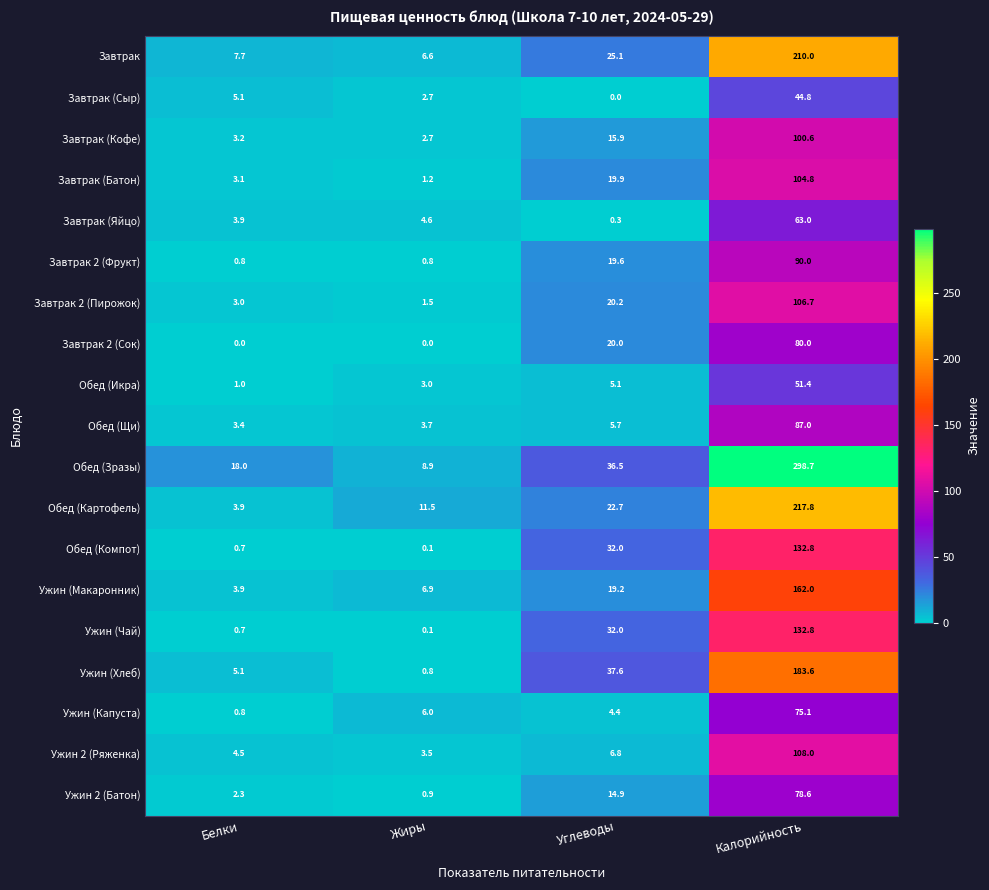

What is the average value of the Обед (Икра) series?

15.1